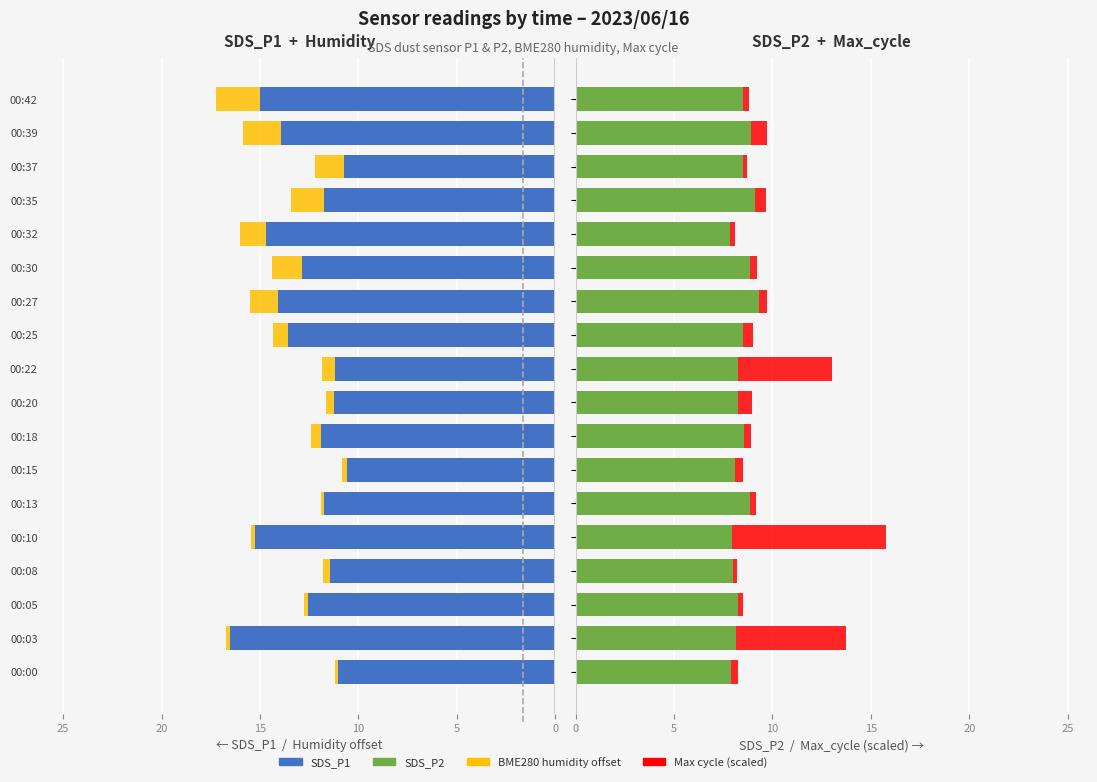

Reading left to right, list all the values displayed in this chart.

SDS_P1: 11.1	16.5	12.6	11.4	15.2	11.8	10.6	11.9	11.2	11.2	13.6	14.1	12.8	14.7	11.8	10.7	13.9	15.0
BME280_humidity offset: 0.1	0.2	0.2	0.4	0.2	0.2	0.2	0.5	0.4	0.7	0.8	1.4	1.5	1.3	1.7	1.5	1.9	2.2
SDS_P2: 7.9	8.1	8.2	8.0	7.9	8.8	8.1	8.6	8.2	8.3	8.5	9.3	8.9	7.8	9.1	8.5	8.9	8.5
Max_cycle (scaled): 0.3	5.6	0.2	0.2	7.9	0.3	0.4	0.3	0.7	4.8	0.5	0.4	0.3	0.2	0.6	0.2	0.8	0.3